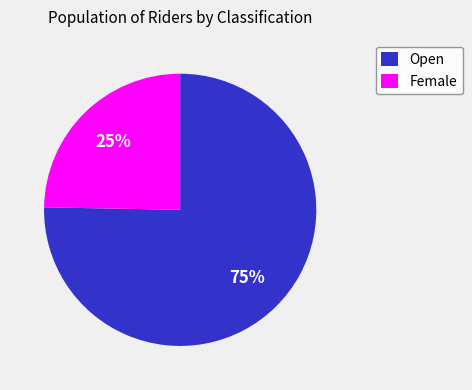

Rank the categories by value from lowest to highest.

Female, Open